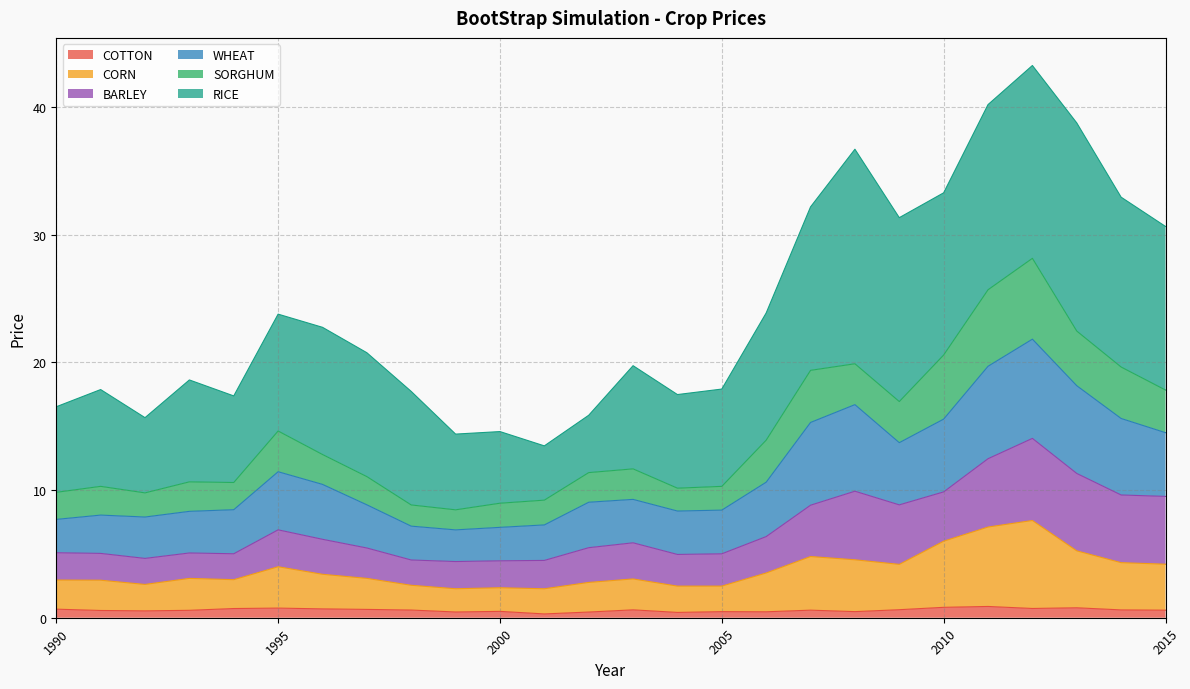

At which category is the sum across all series the highest?

2012